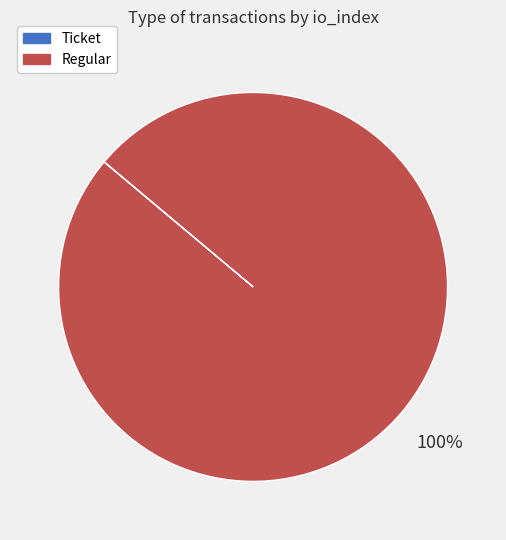

True or false: Regular accounts for 100% of the total.

True